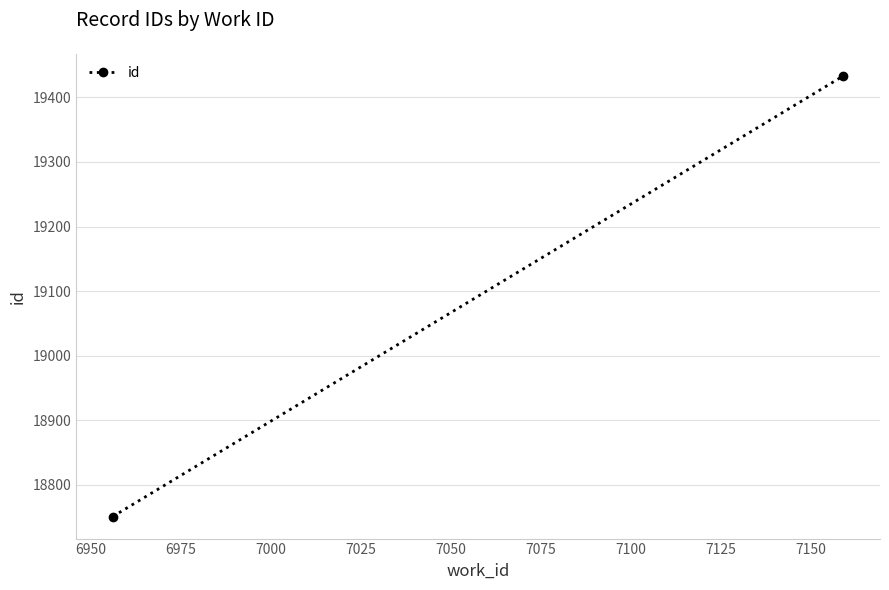

What is the average value?

19092.1